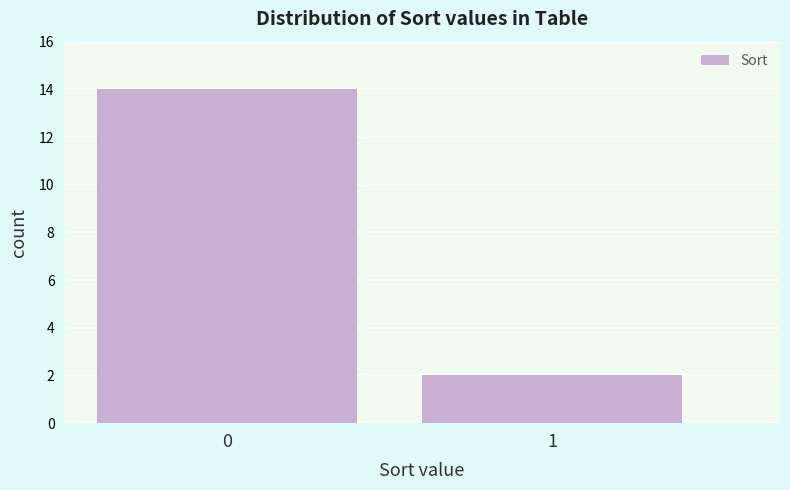

Reading left to right, transcribe all the data shown in this chart.

0=14	1=2